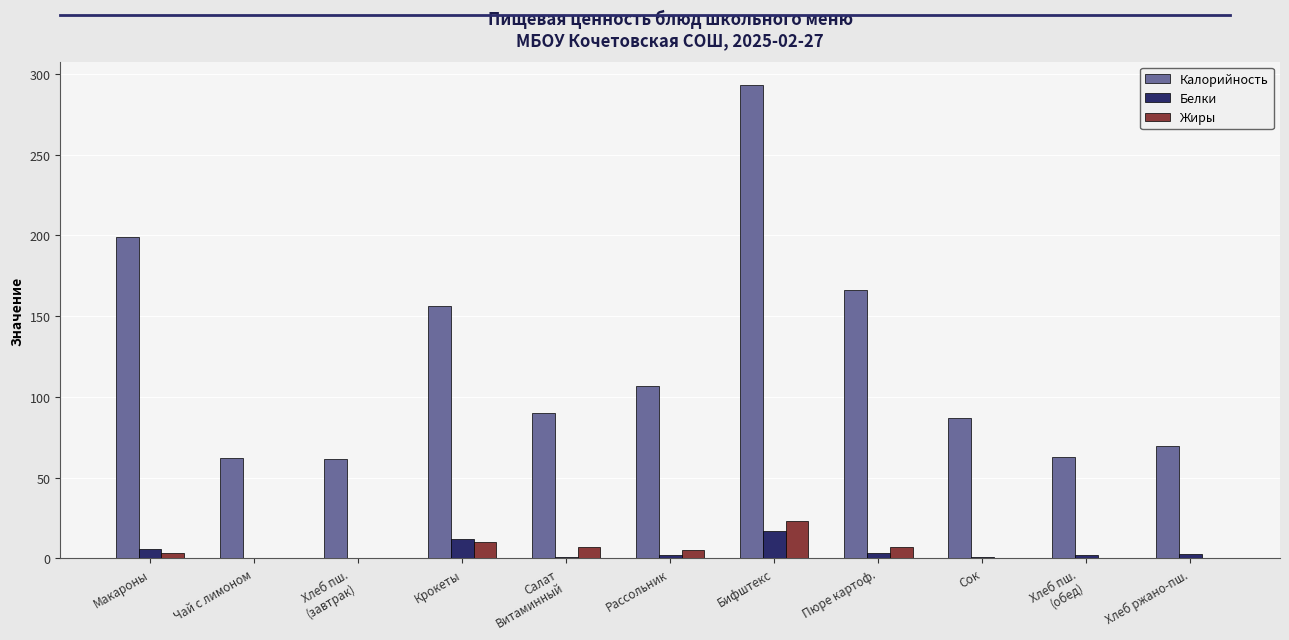

The Калорийность series shows 103.5 at Чай с лимоном. True or false?

False